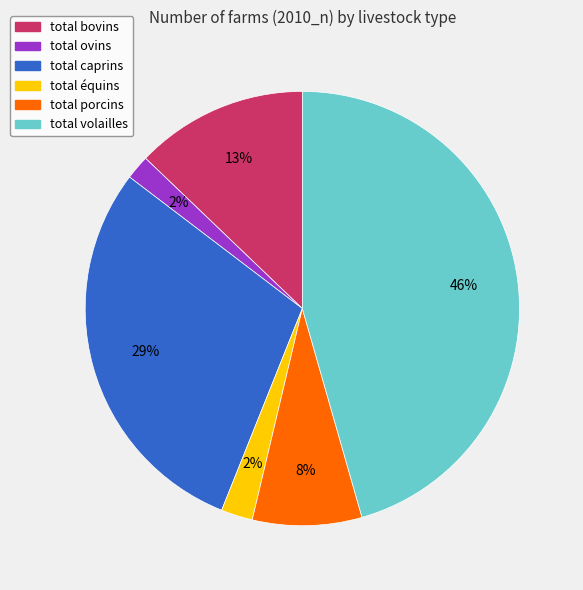

Combined, do total porcins and total équins account for over 50%?

No